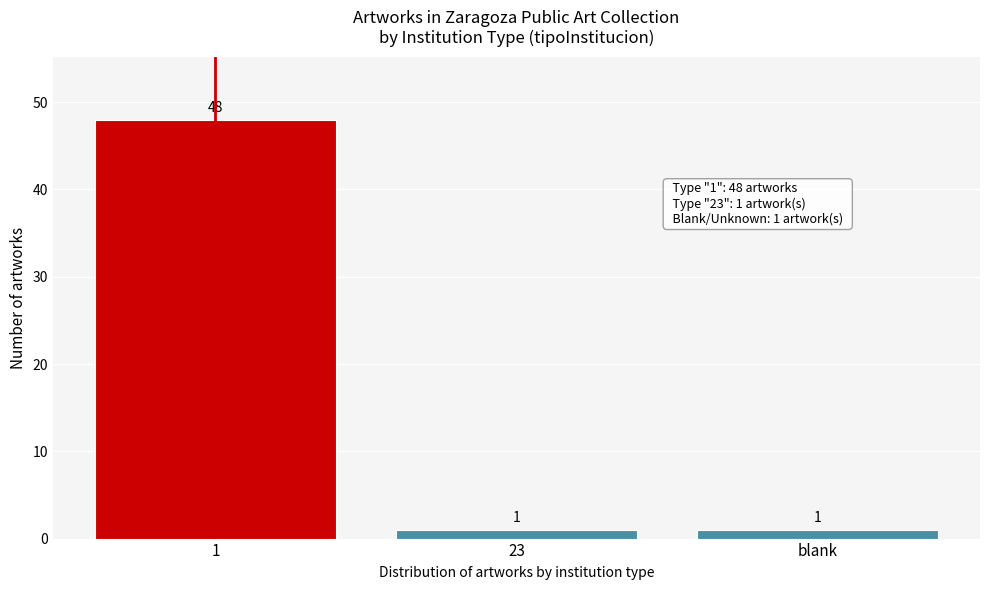

Reading left to right, list all the values displayed in this chart.

48	1	1